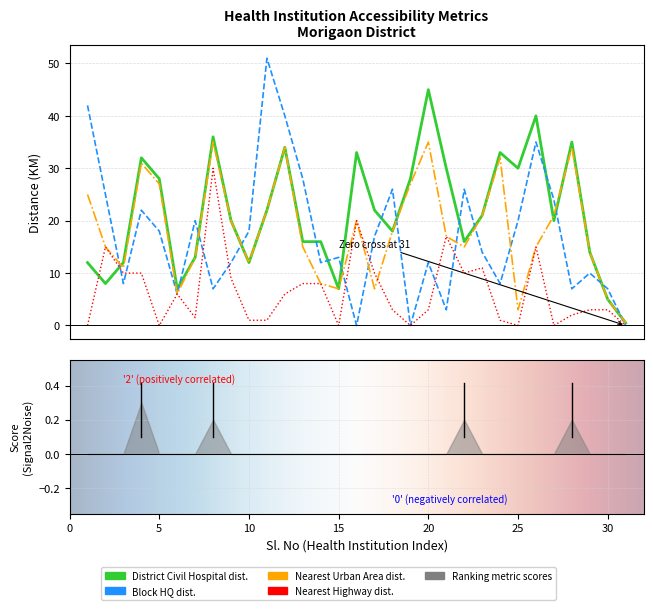

List the series in order of their peak value, lowest first.

From nearest National/Other Highway, From nearest Urban Area, From District Civil Hospital, From Block HQ